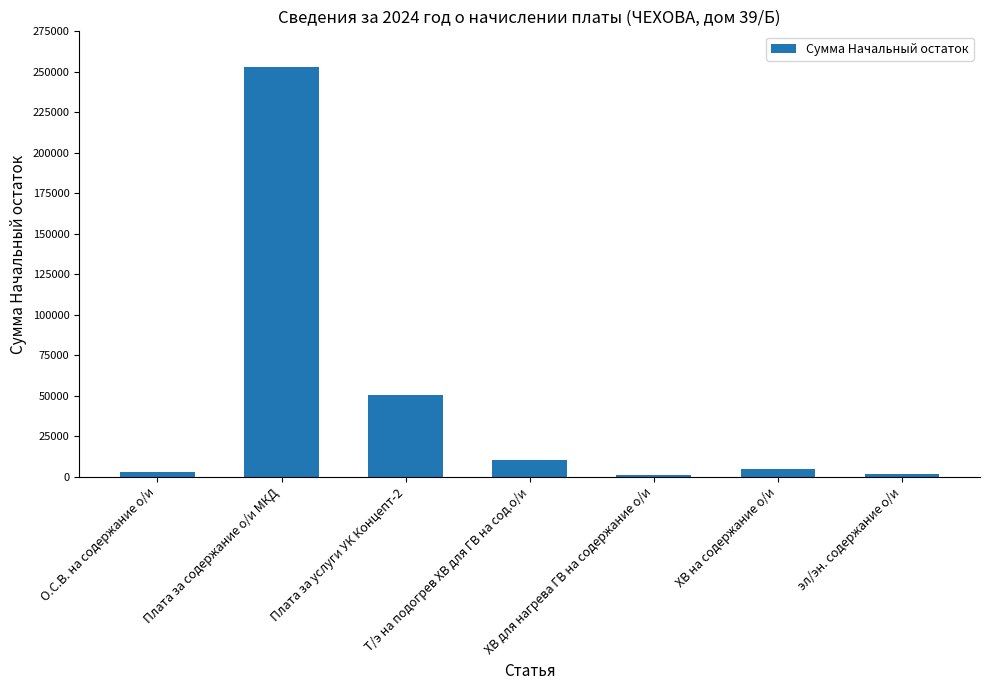

Which label corresponds to the largest value in the chart?

Плата за содержание о/и МКД